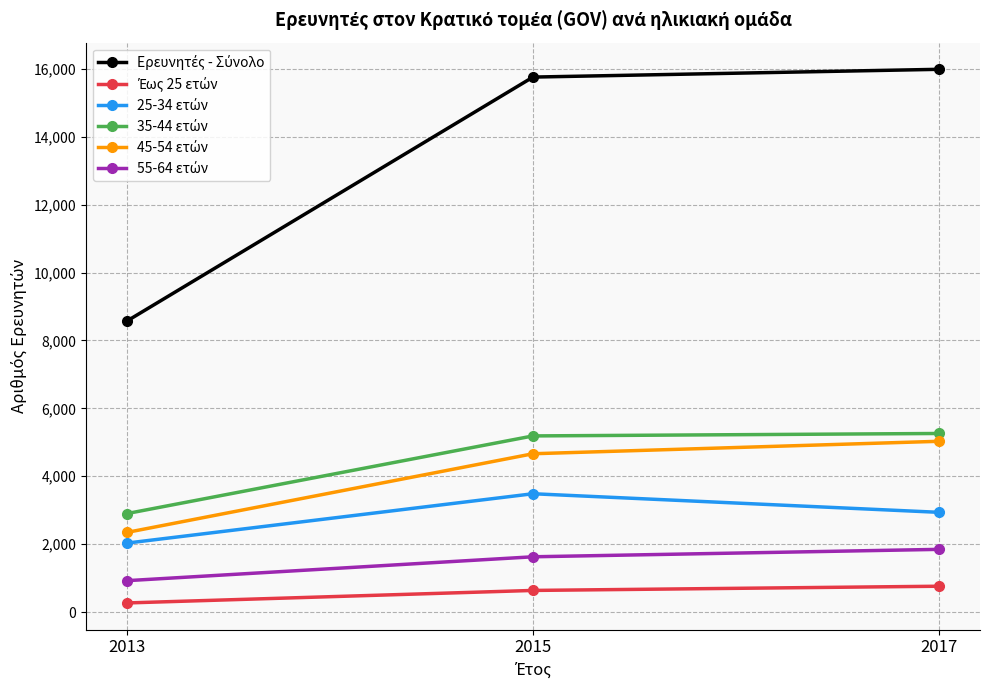

Which label corresponds to the smallest value in the chart?

2013